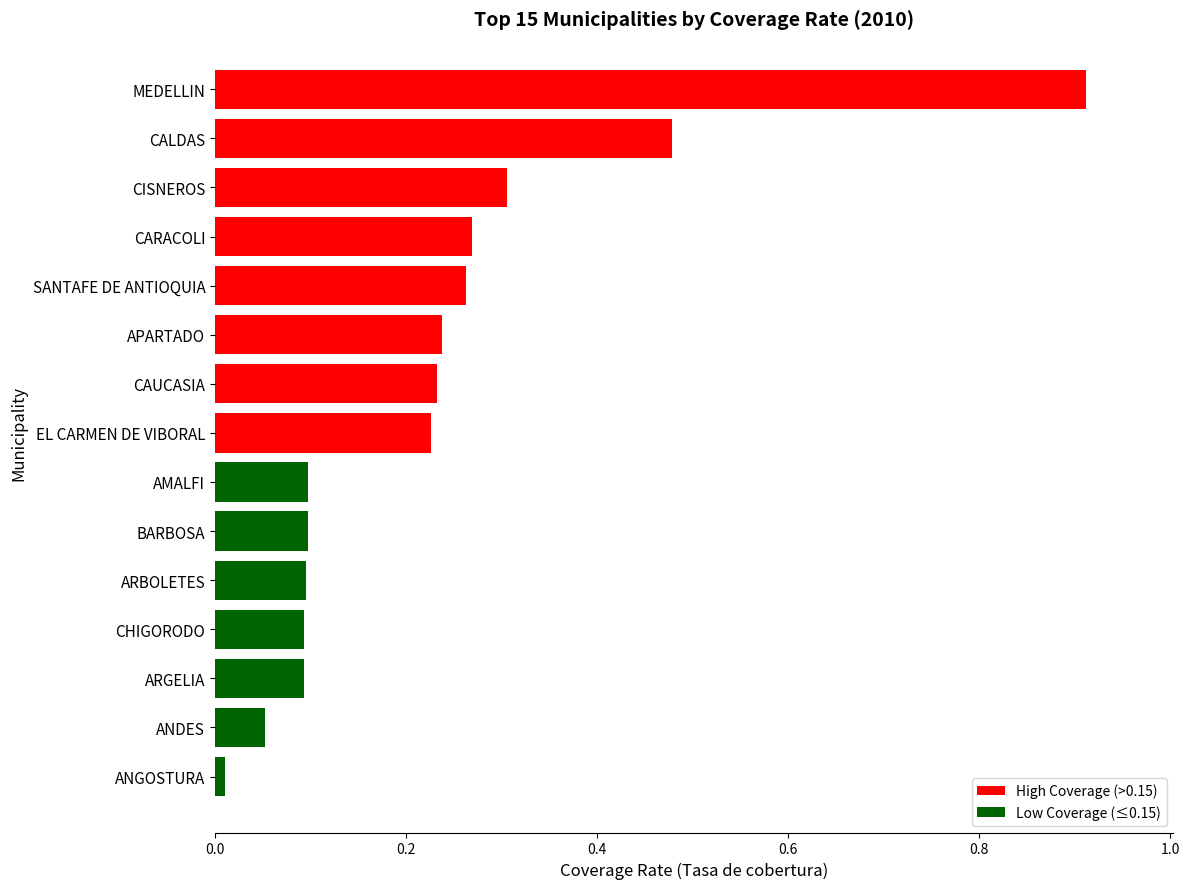

What is the sum of all values?

3.5